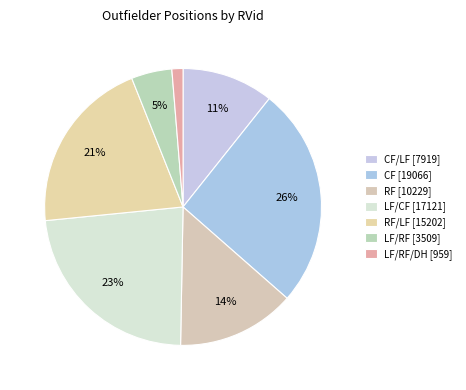

How many slices are in this pie chart?

7